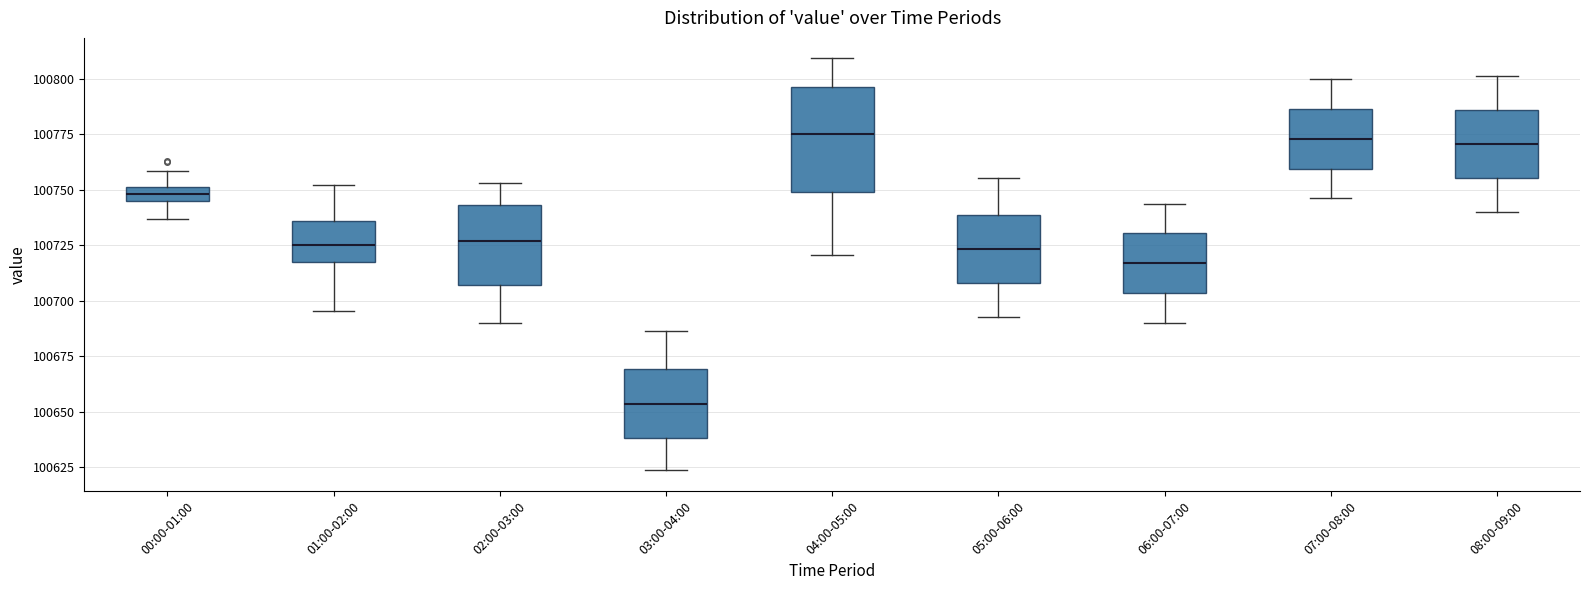

Where is the lower edge of the box for 08:00-09:00 on the y-axis? The values are not printed on the chart, so give them approximately, as read against the axis.

100755